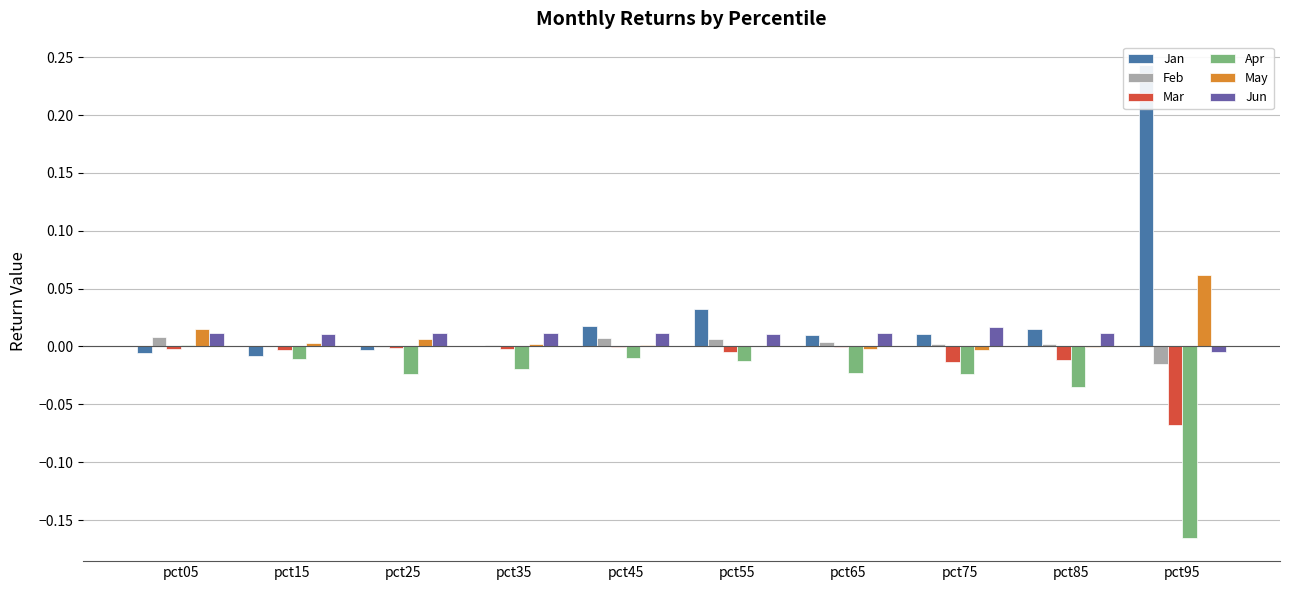

How many data points in Jun are less than 0?

1